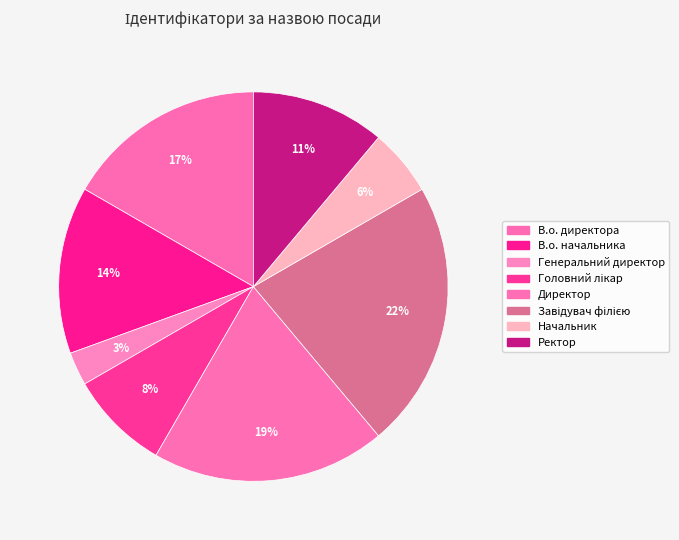

To the nearest percent, what portion does В.о. директора represent?

17%